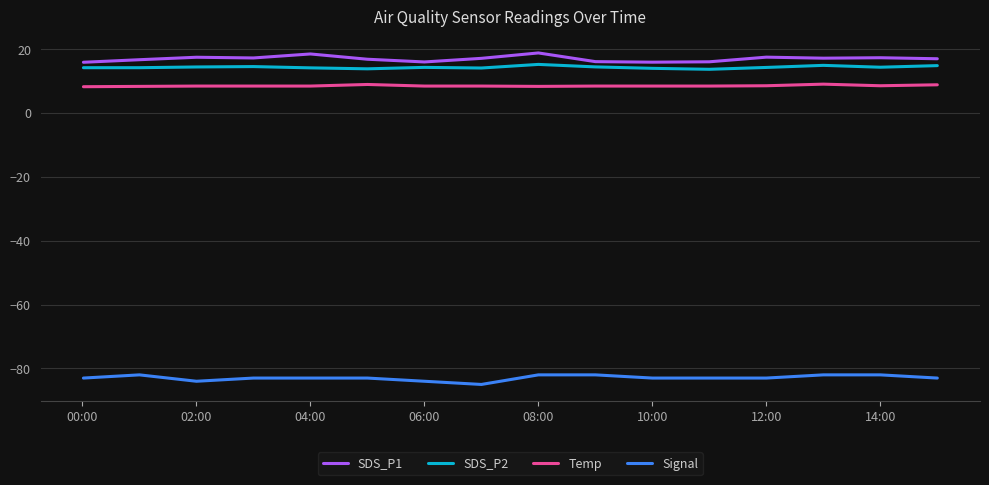

What is the greatest value displayed?

18.8